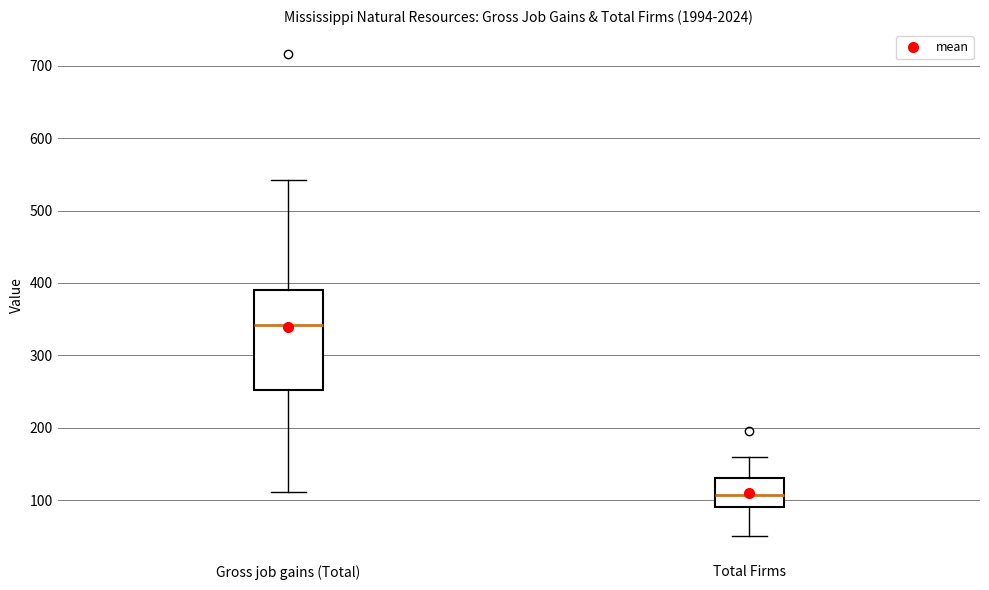

Reading left to right, transcribe this box plot: for each box, give where its median line is, the range the box spans, and where its two whiskers end, as read against the y-axis. The values are not printed on the chart, so give them approximately, as read against the axis.

Gross job gains (Total): median 340, box 250 to 390, whiskers 110 to 540
Total Firms: median 110, box 90 to 130, whiskers 50 to 160